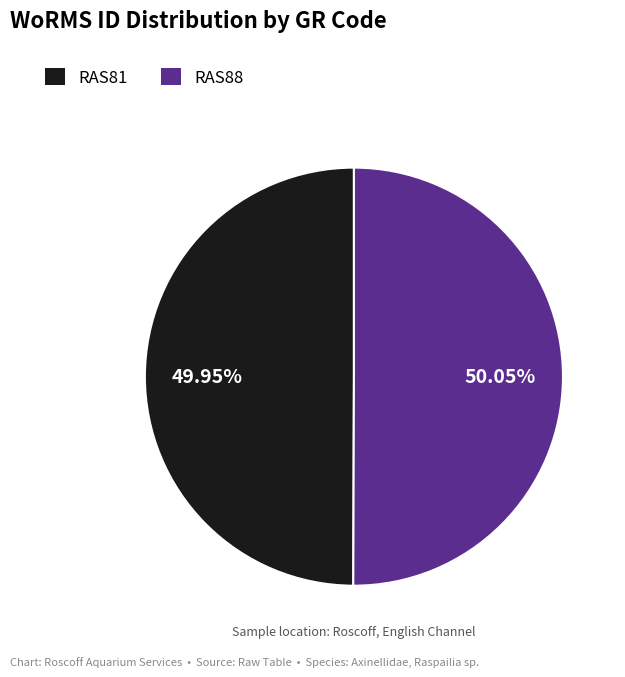

How many segments does this pie chart have?

2